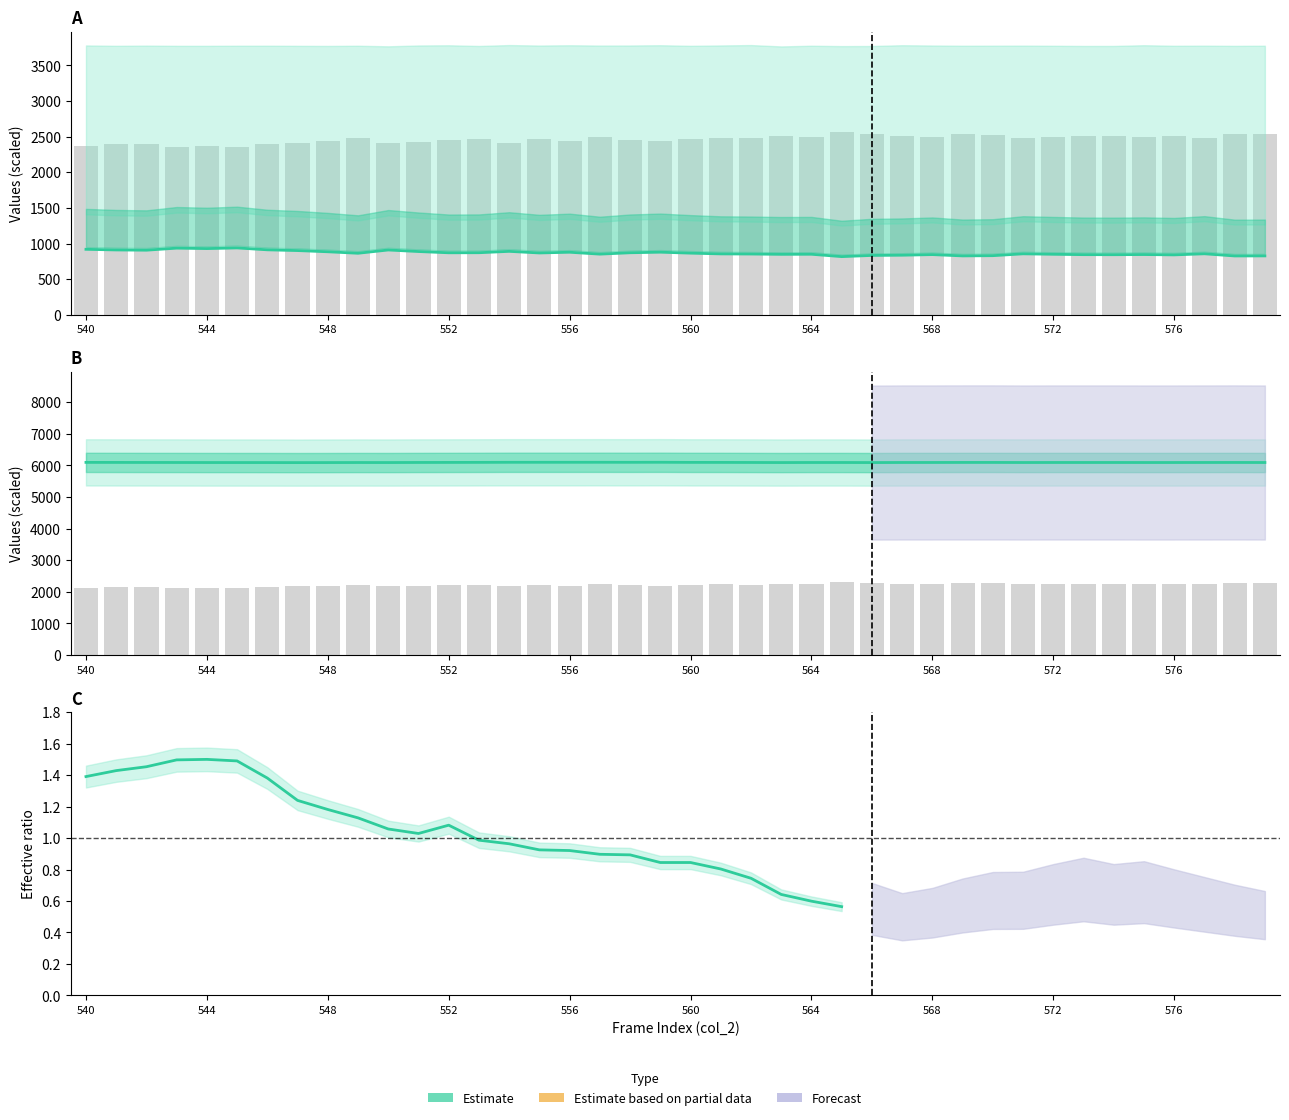

At which label does col_513 reach its peak?

545